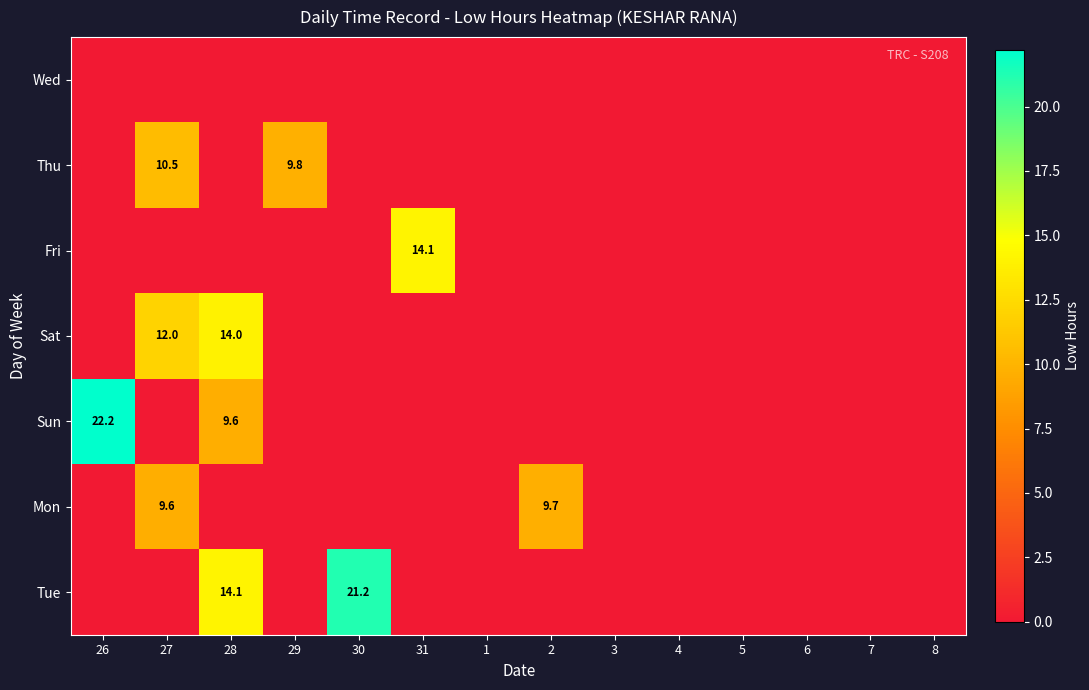

Rank the series by their maximum value, from highest to lowest.

Sun, Tue, Fri, Sat, Thu, Mon, Wed